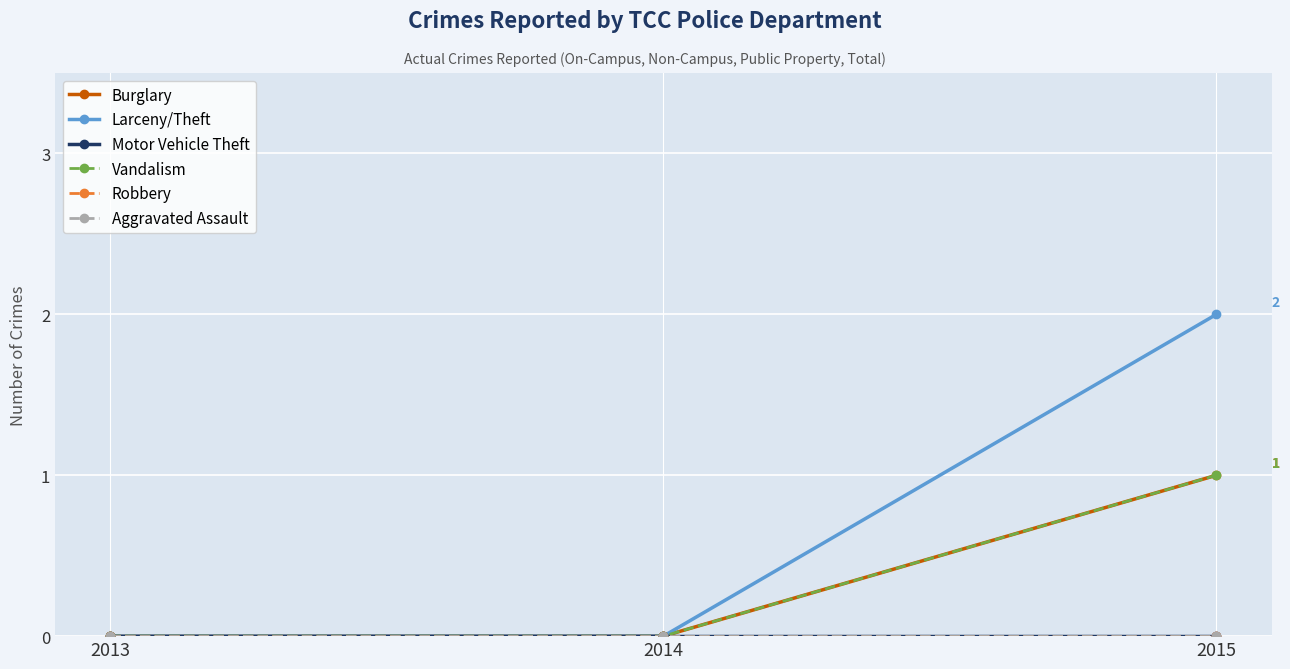

True or false: Burglary has a value of 2 at 2015.

False